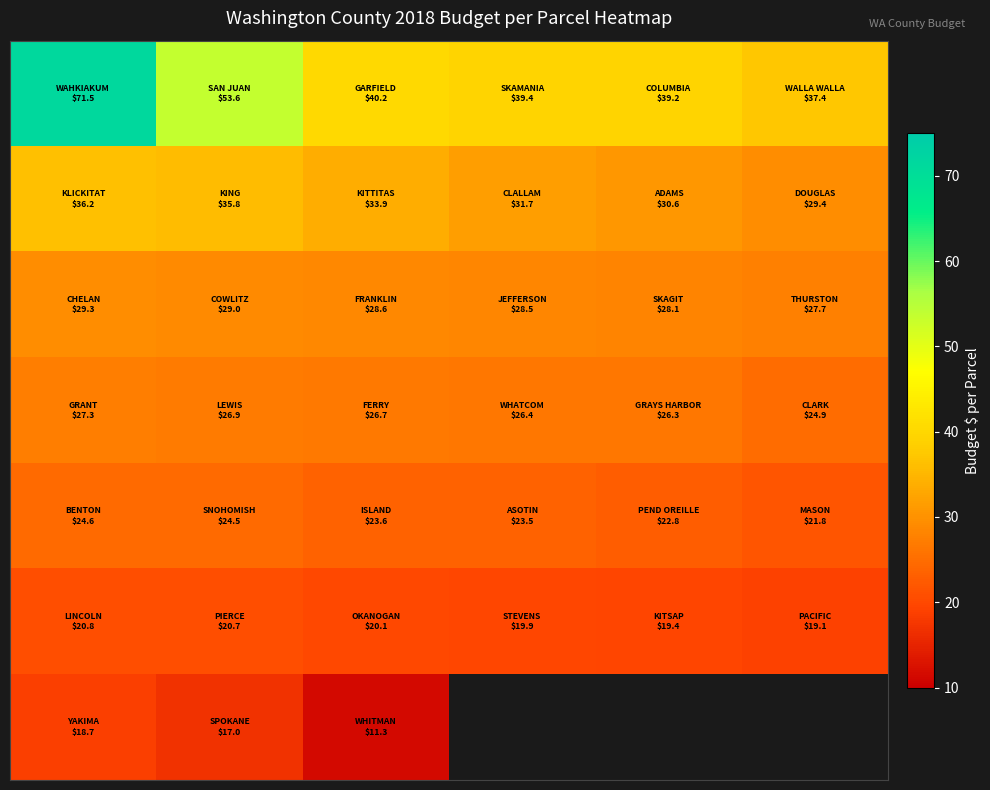

What is the greatest value displayed?

71.5